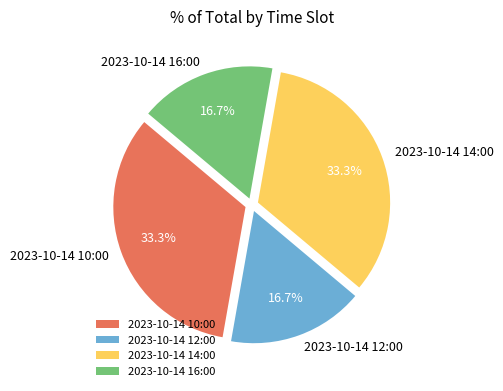

Does 2023-10-14 10:00 represent more than half of the total?

No